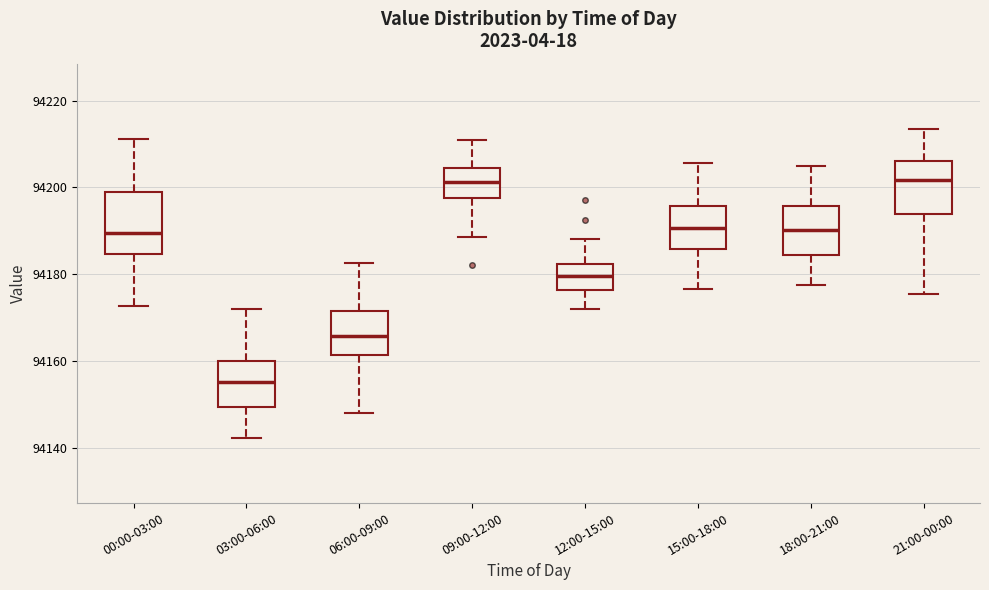

Reading left to right, read every box against the y-axis: the position of its median line, the range the box covers, and the ends of its whiskers. The values are not printed on the chart, so give them approximately, as read against the axis.

00:00-03:00: median 94190, box 94184 to 94198, whiskers 94172 to 94212
03:00-06:00: median 94156, box 94150 to 94160, whiskers 94142 to 94172
06:00-09:00: median 94166, box 94162 to 94172, whiskers 94148 to 94182
09:00-12:00: median 94202, box 94198 to 94204, whiskers 94188 to 94212
12:00-15:00: median 94180, box 94176 to 94182, whiskers 94172 to 94188
15:00-18:00: median 94190, box 94186 to 94196, whiskers 94176 to 94206
18:00-21:00: median 94190, box 94184 to 94196, whiskers 94178 to 94206
21:00-00:00: median 94202, box 94194 to 94206, whiskers 94176 to 94214